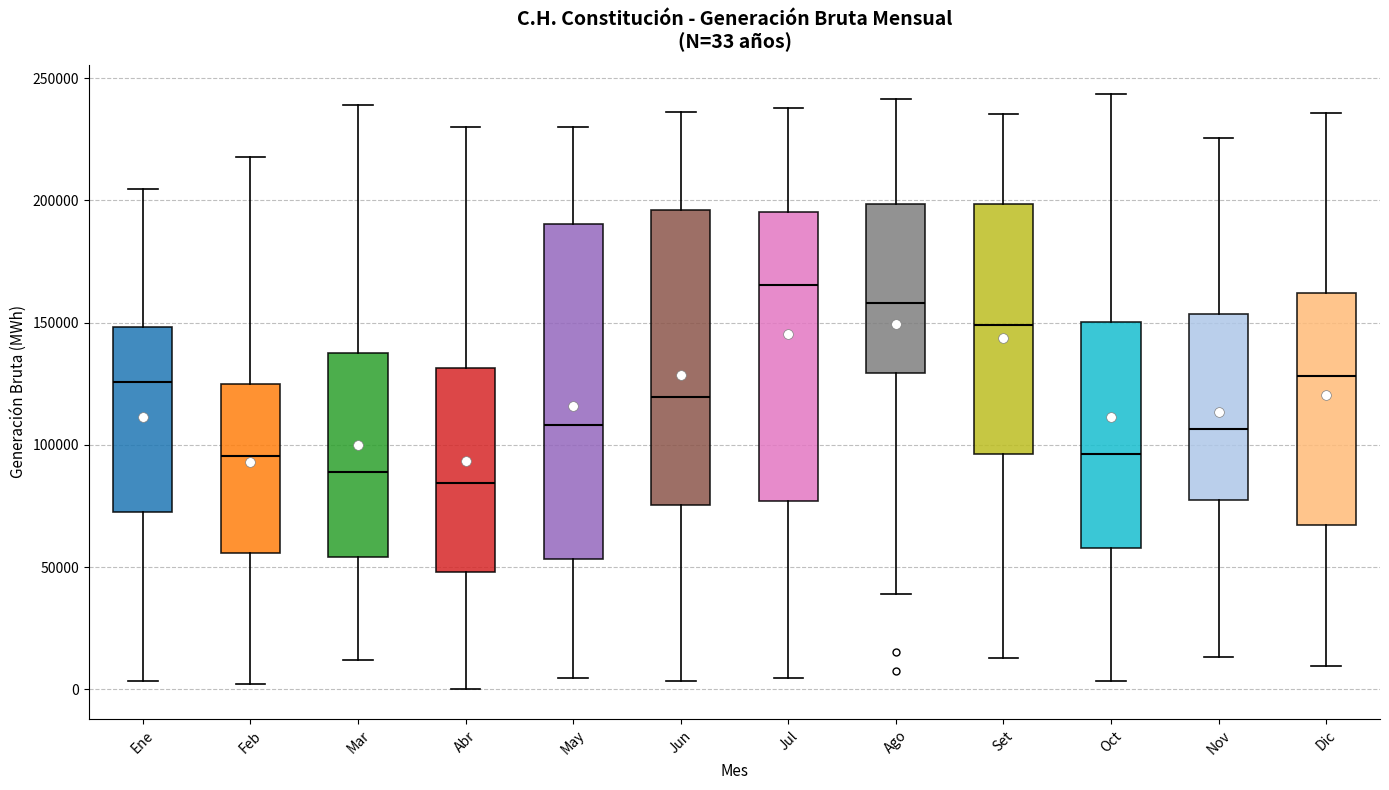

Comparing the boxes themselves (not the whiskers), which one is the tallest?

May